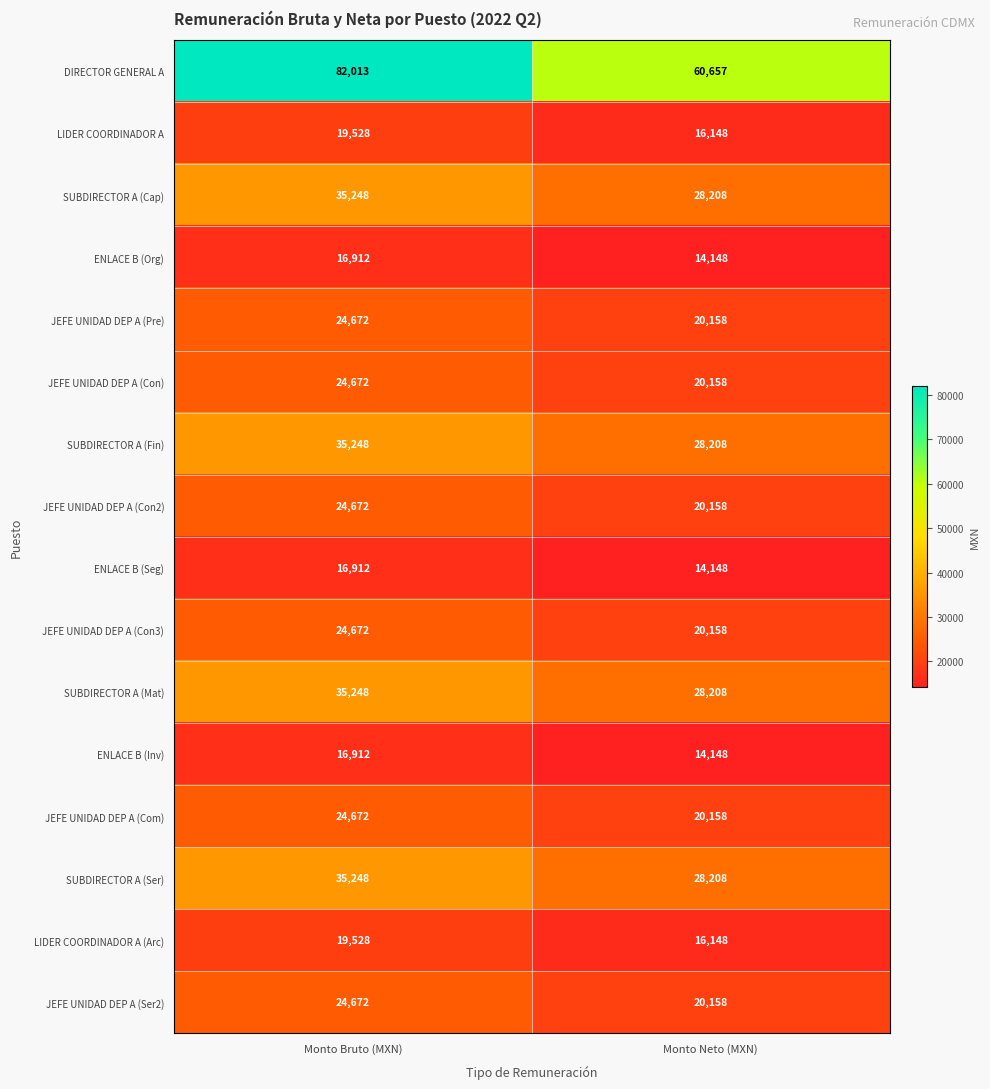

Read the JEFE UNIDAD DEP A (Con3) value at Monto Bruto (MXN).

24672